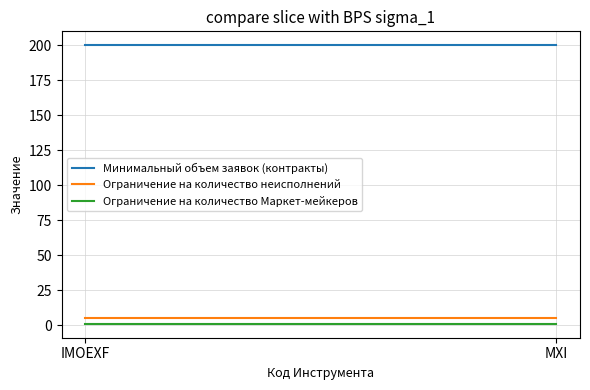

Reading left to right, what are all the values shown in this chart?

Минимальный объем заявок (контракты): 200	200
Ограничение на количество неисполнений: 5	5
Ограничение на количество Маркет-мейкеров: 1	1